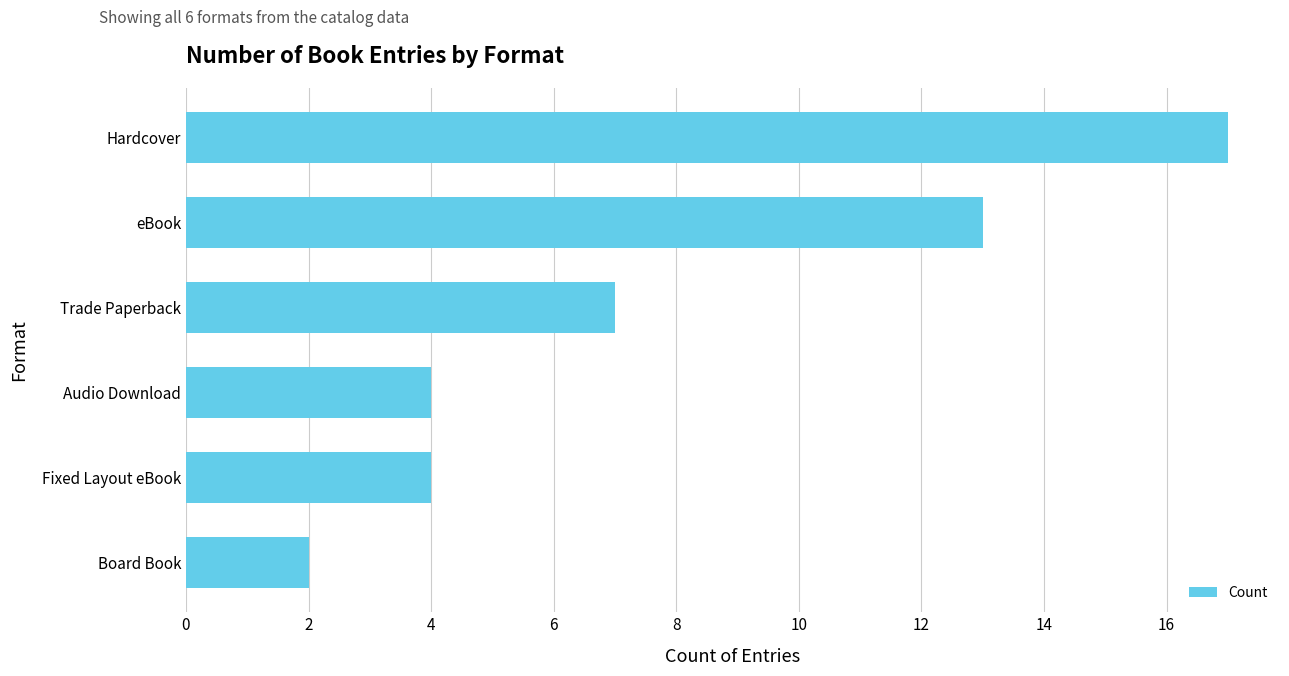

At which category does the chart reach its minimum across all series?

Board Book